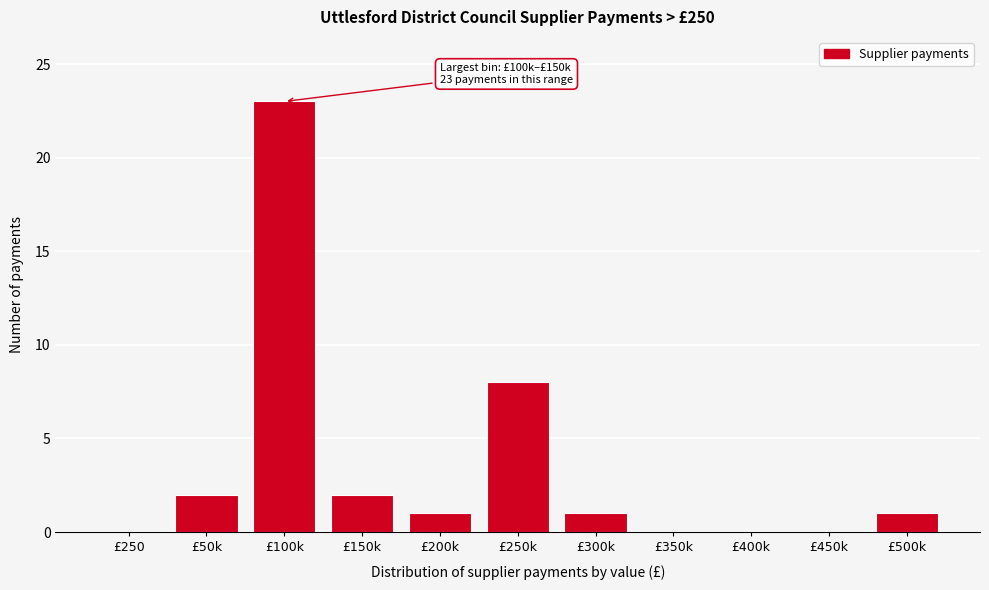

Reading left to right, transcribe all the data shown in this chart.

£250=0	£50k=2	£100k=23	£150k=2	£200k=1	£250k=8	£300k=1	£350k=0	£400k=0	£450k=0	£500k=1